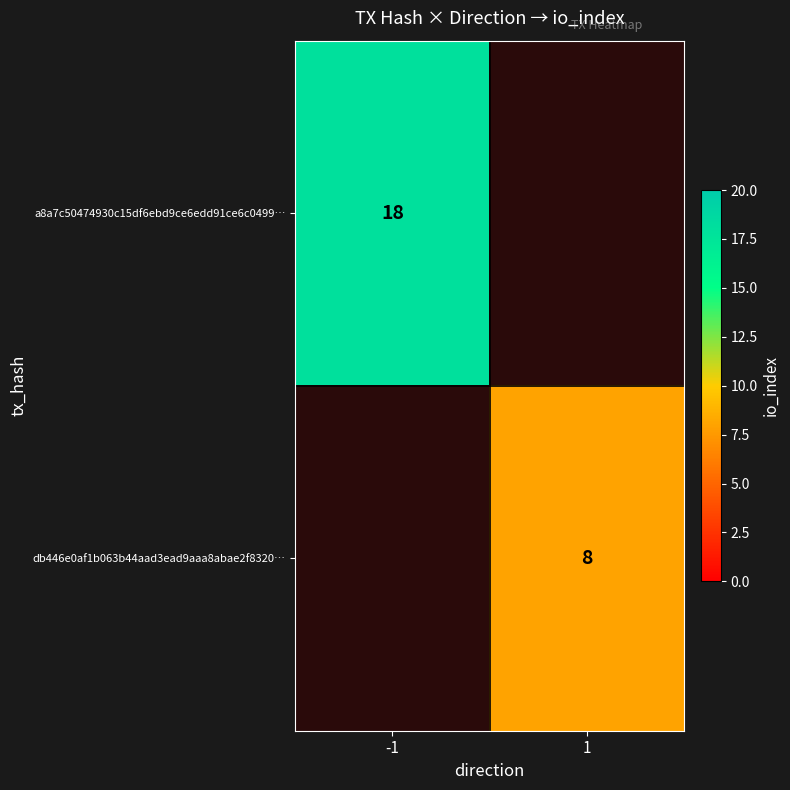

True or false: db446e0af1b063b44aad3ead9aaa8abae2f8320… has a value of 4 at 1.

False